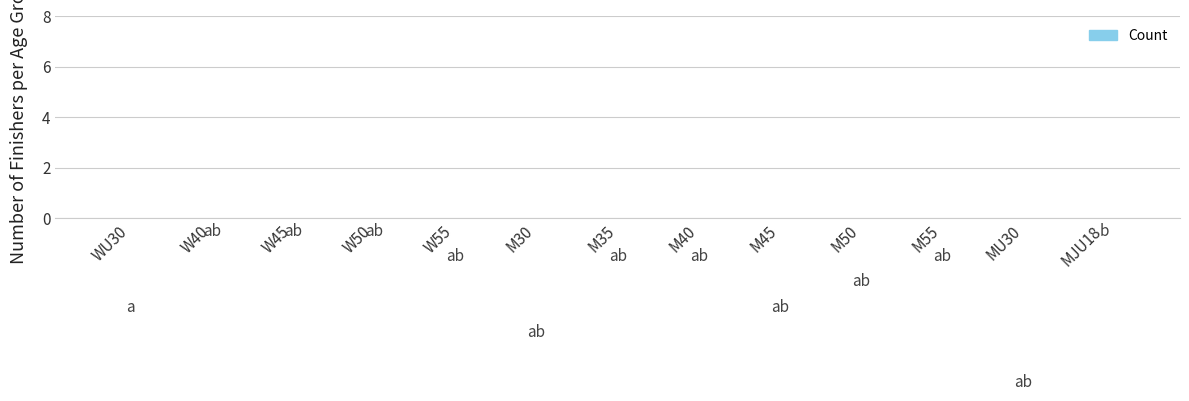

Between W40 and M35, which is larger?

W40